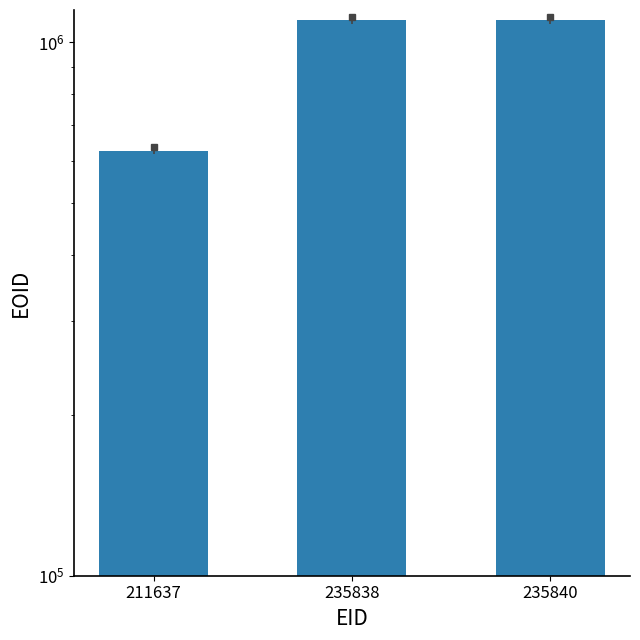

How many bars are there in total?

3